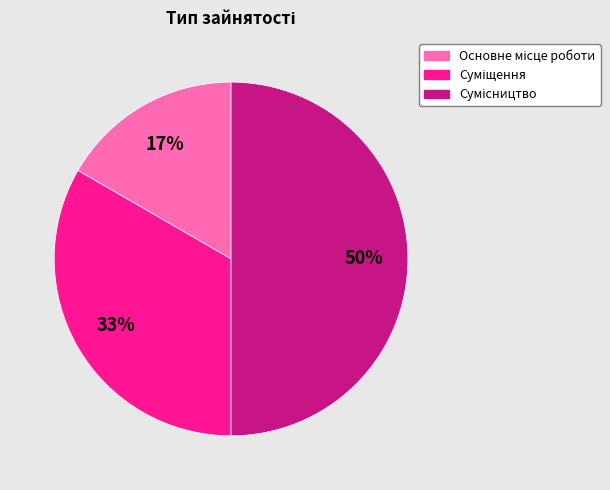

To the nearest percent, what is the difference between the largest and smallest slice percentages?

33%